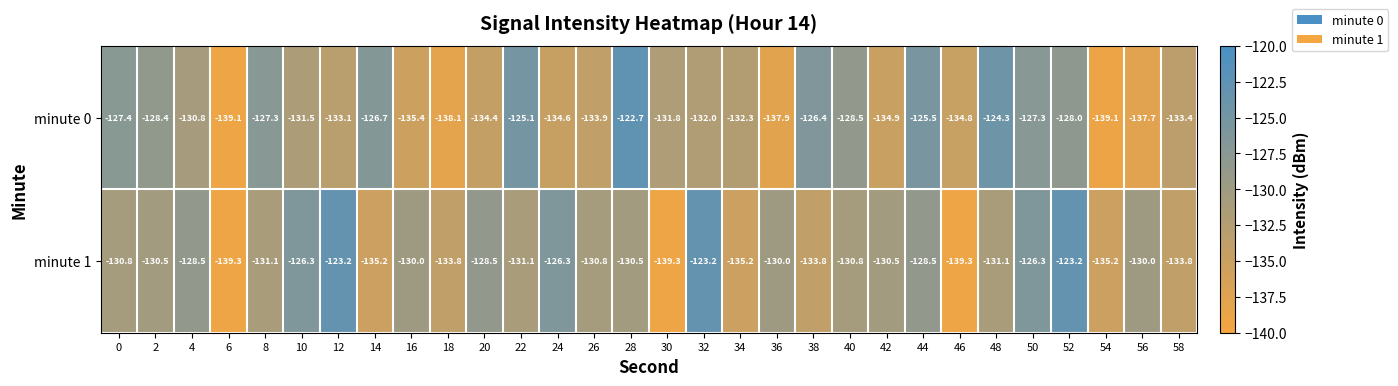

What is the total value across all series at 6?

-278.4